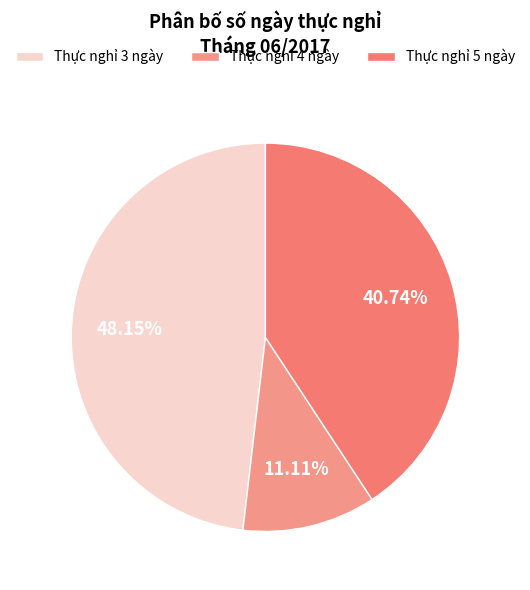

What percentage is the Thực nghỉ 5 ngày slice, to the nearest percent?

41%